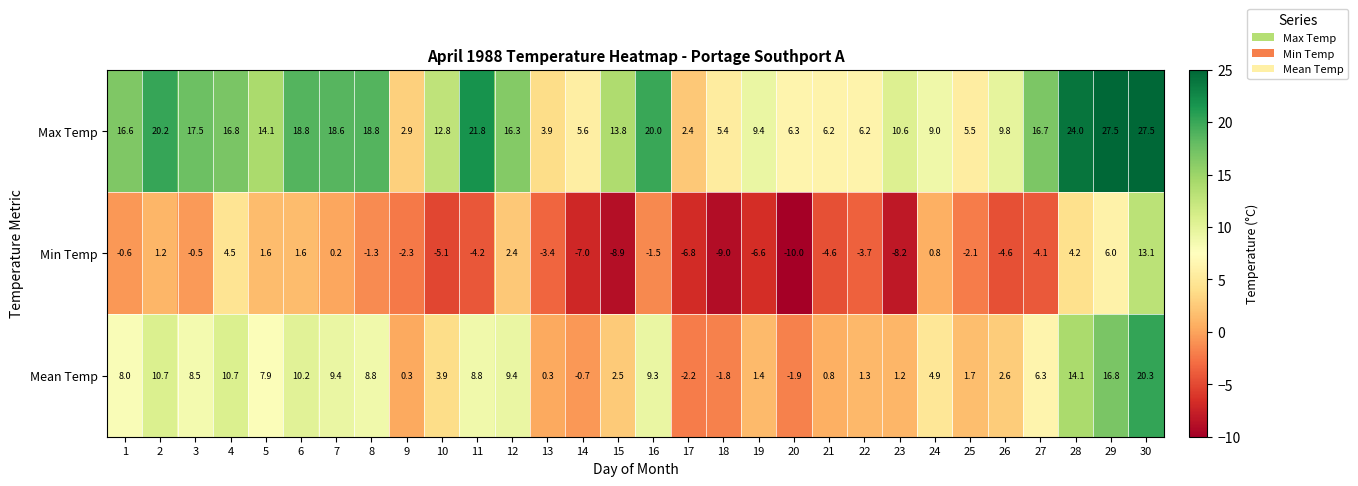

How many data points in Mean Temp are less than 6?

15